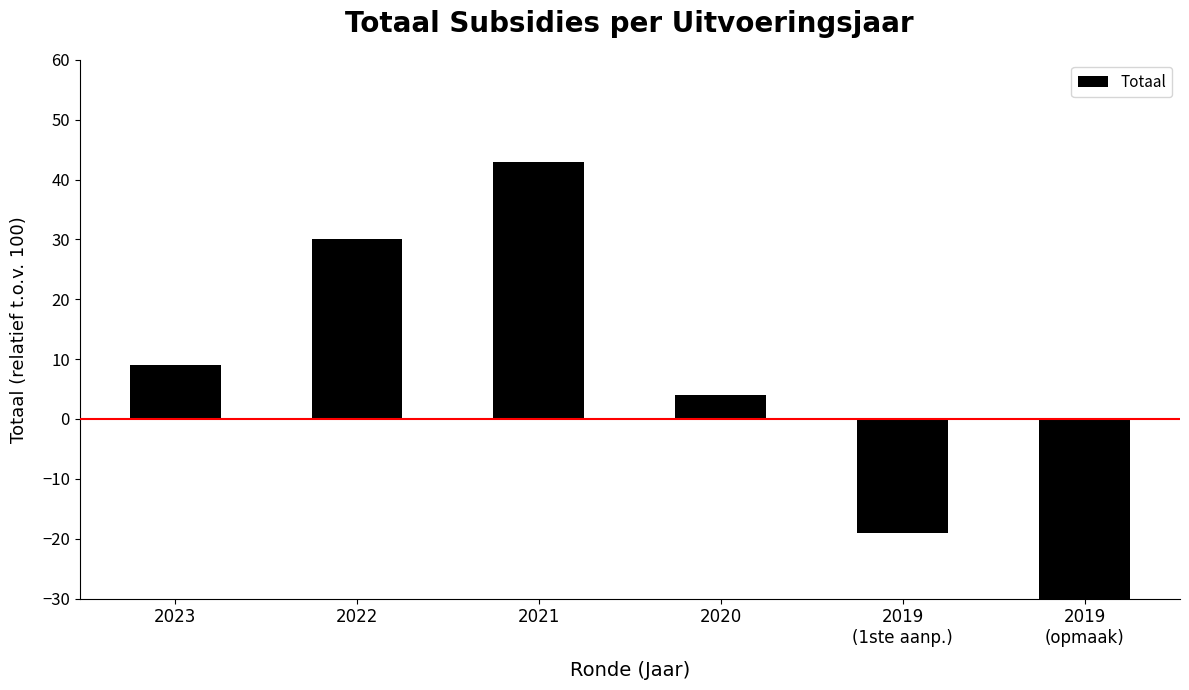

Reading left to right, transcribe all the data shown in this chart.

9	30	43	4	-19	-50